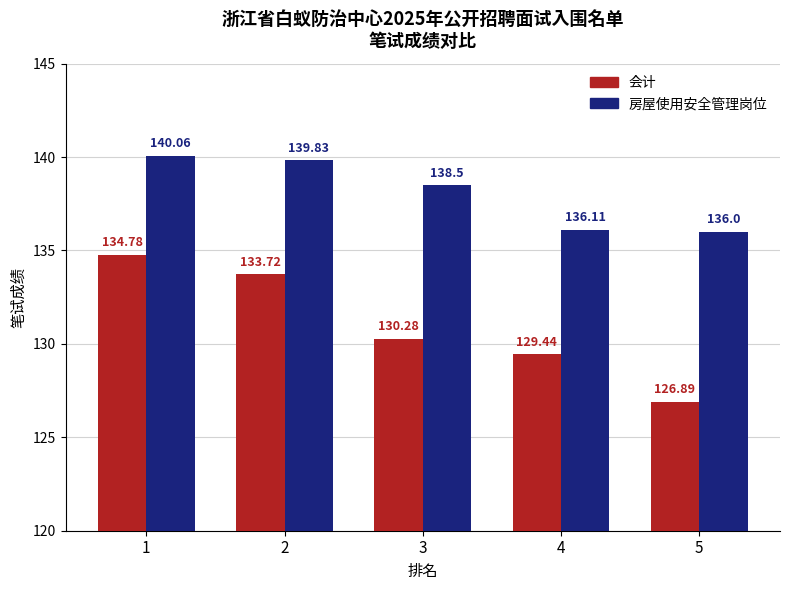

The 房屋使用安全管理岗位 series shows 93.4 at 3. True or false?

False